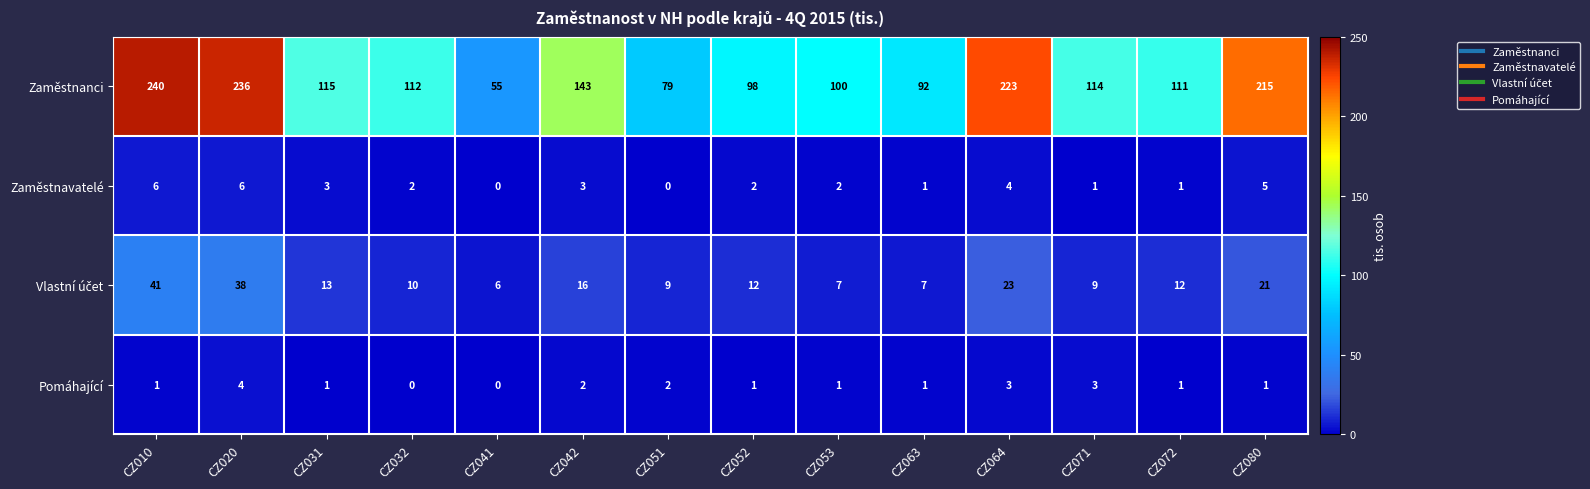

At which category is the sum across all series the highest?

CZ010